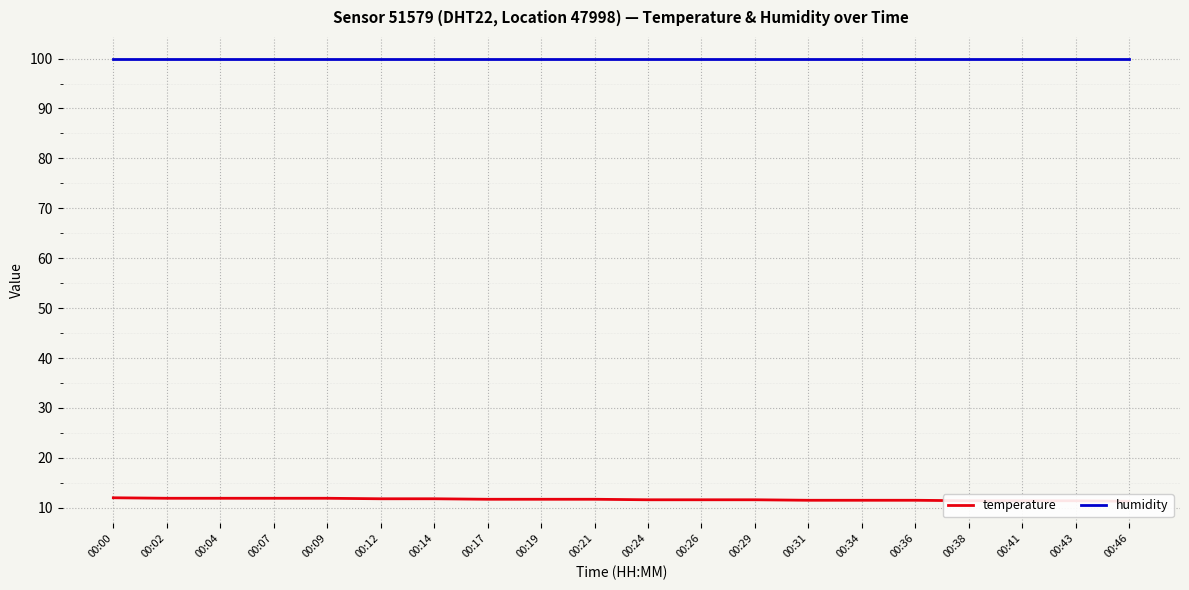

The value of temperature at 00:41 is 19.5. True or false?

False